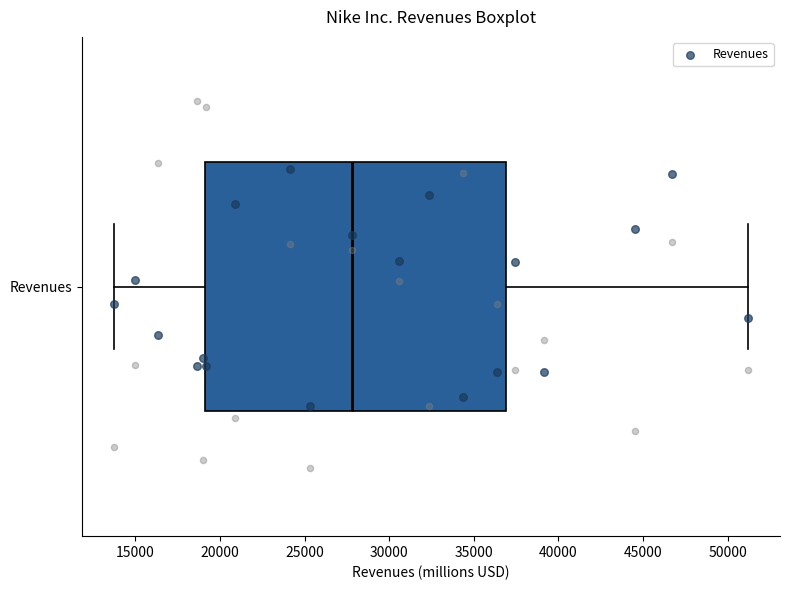

Where does the right whisker of the box for Revenues end on the x-axis? The values are not printed on the chart, so give them approximately, as read against the axis.

51000